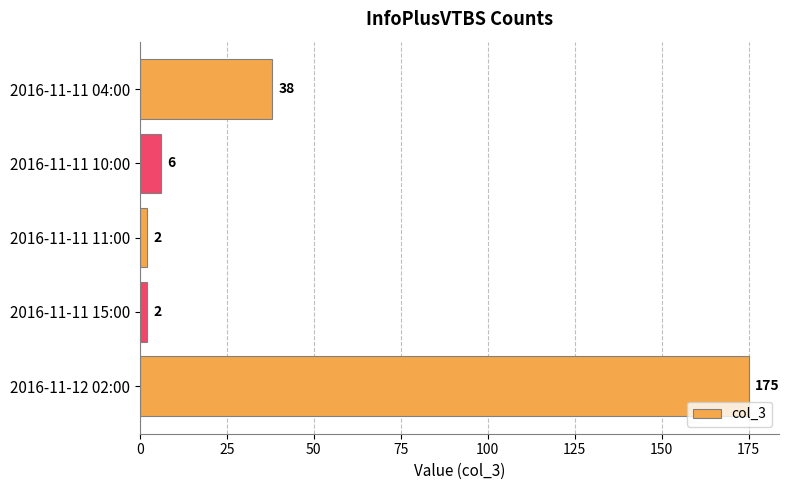

What is the maximum value shown in the chart?

175